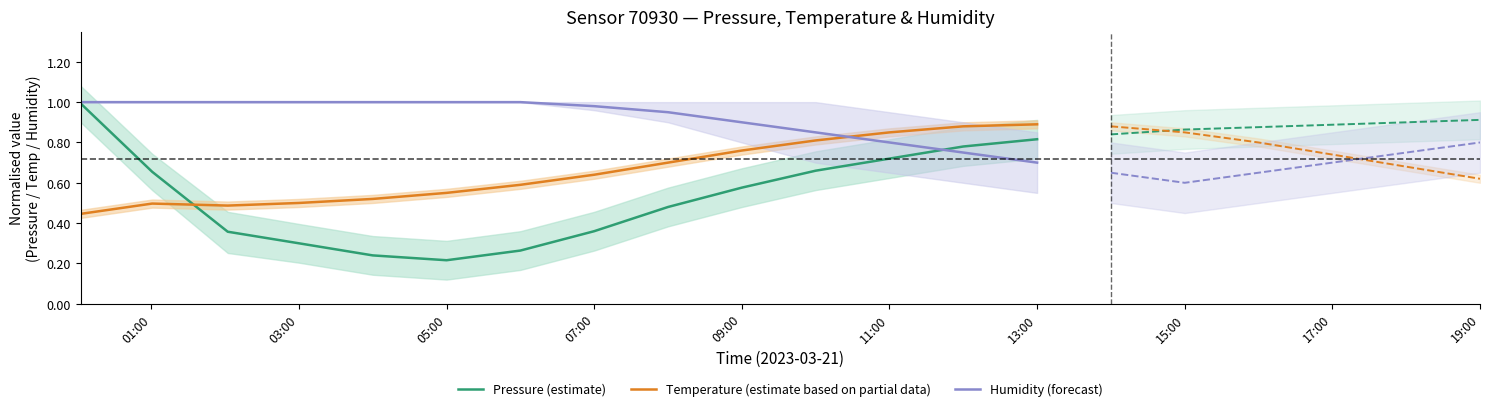

True or false: Temperature (estimate based on partial data) and Pressure (estimate) cross at least once.

True